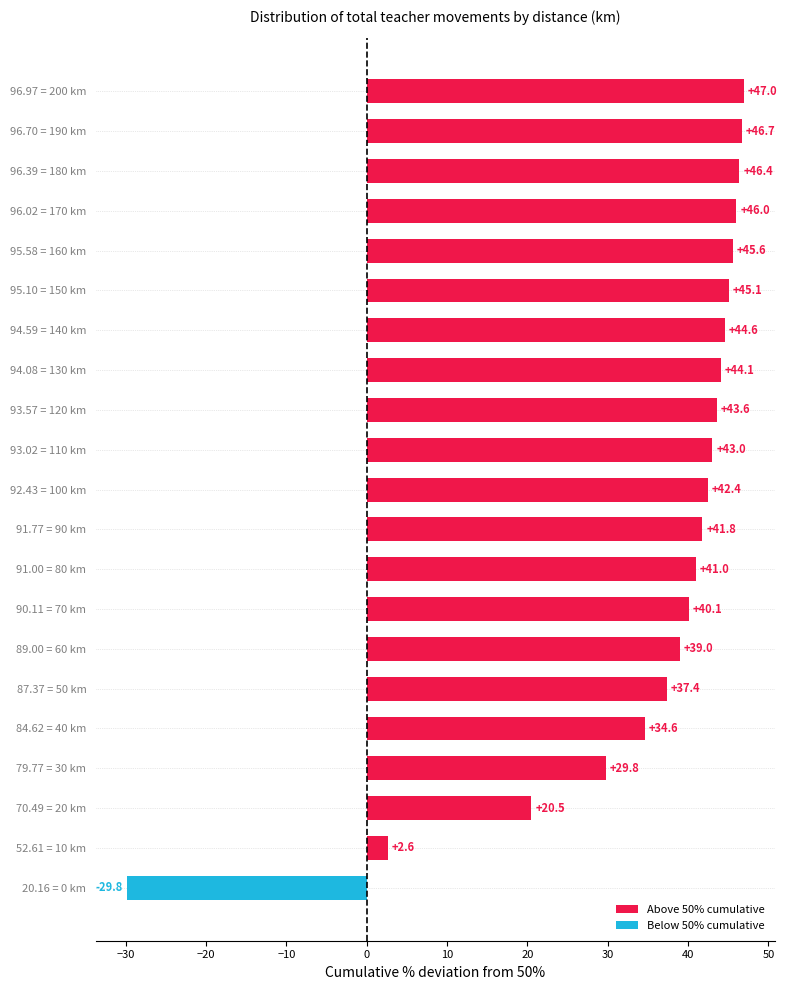

Reading top to bottom, extract all data points from this chart.

96.97 = 200 km=47.0	96.70 = 190 km=46.7	96.39 = 180 km=46.4	96.02 = 170 km=46.0	95.58 = 160 km=45.6	95.10 = 150 km=45.1	94.59 = 140 km=44.6	94.08 = 130 km=44.1	93.57 = 120 km=43.6	93.02 = 110 km=43.0	92.43 = 100 km=42.4	91.77 = 90 km=41.8	91.00 = 80 km=41.0	90.11 = 70 km=40.1	89.00 = 60 km=39.0	87.37 = 50 km=37.4	84.62 = 40 km=34.6	79.77 = 30 km=29.8	70.49 = 20 km=20.5	52.61 = 10 km=2.6	20.16 = 0 km=-29.8